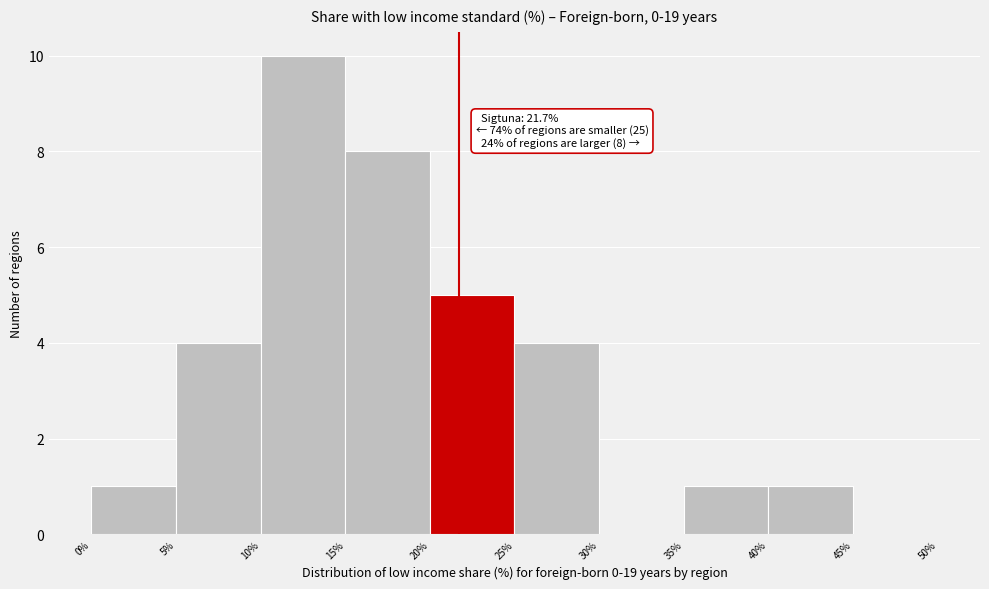

Which range on the x-axis has the tallest bar?

10% to 15%